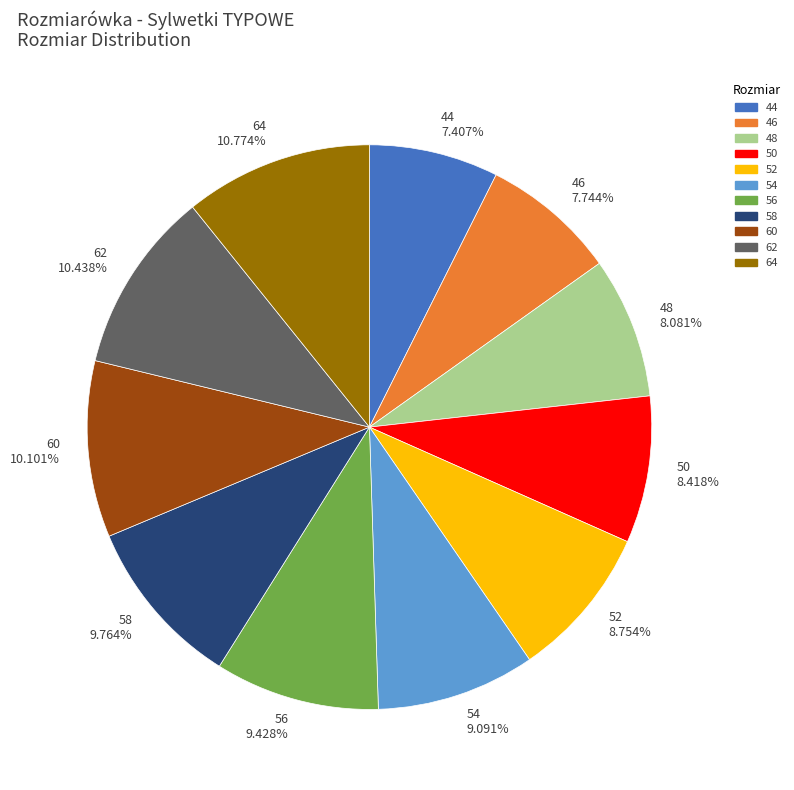

To the nearest percent, what is the difference between the largest and smallest slice percentages?

3%